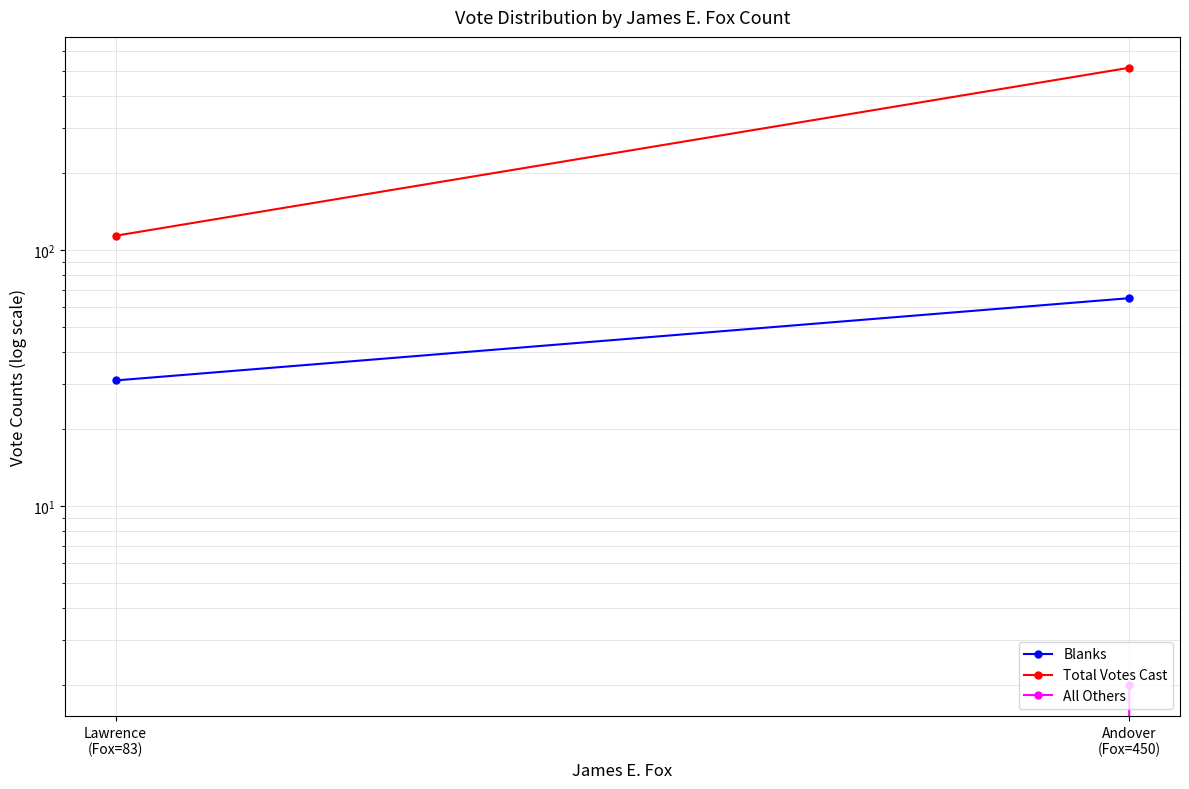

Which series has the largest range (max minus min)?

Total Votes Cast